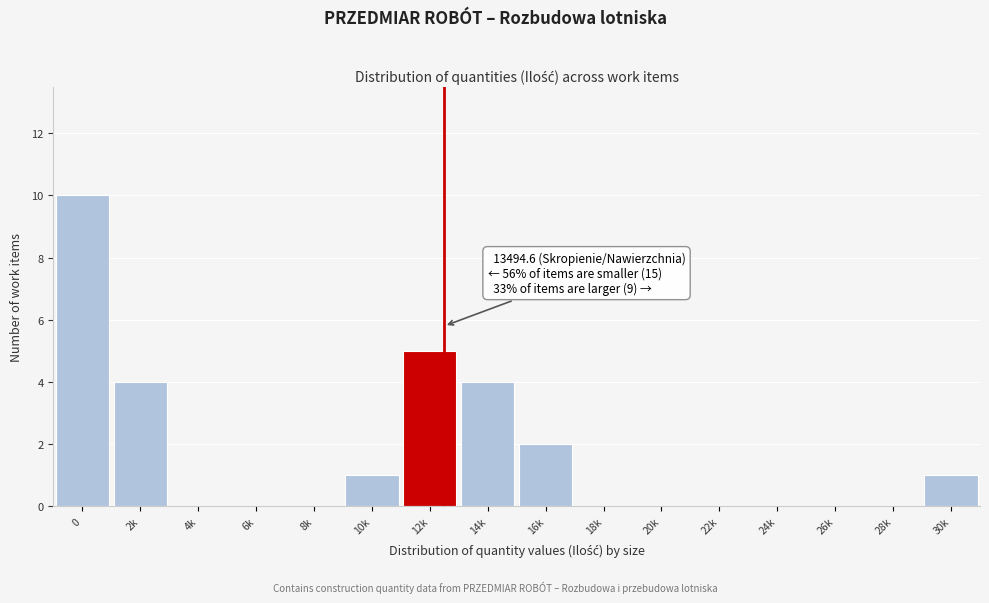

Reading left to right, transcribe all the data shown in this chart.

0=10	2k=4	4k=0	6k=0	8k=0	10k=1	12k=5	14k=4	16k=2	18k=0	20k=0	22k=0	24k=0	26k=0	28k=0	30k=1